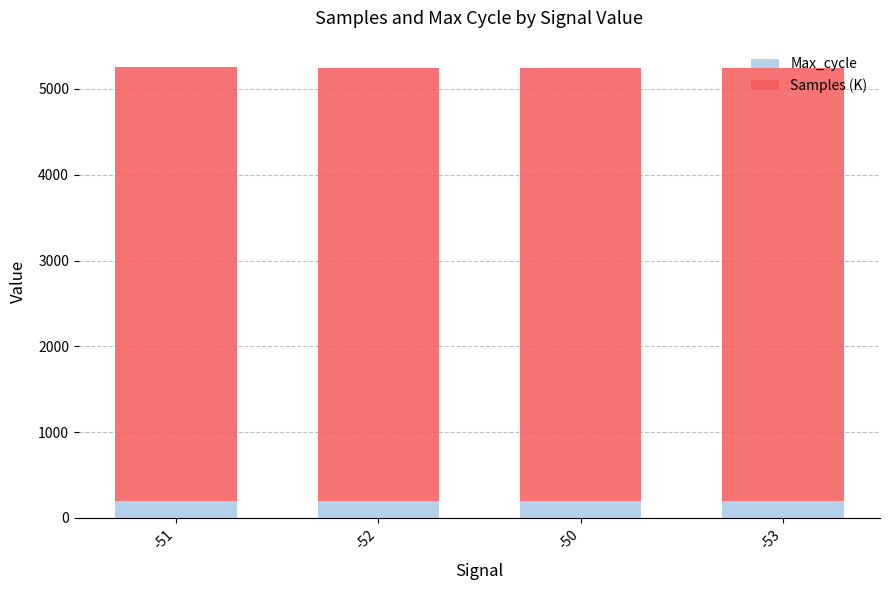

What is the total value across all series at -52?

5248.4